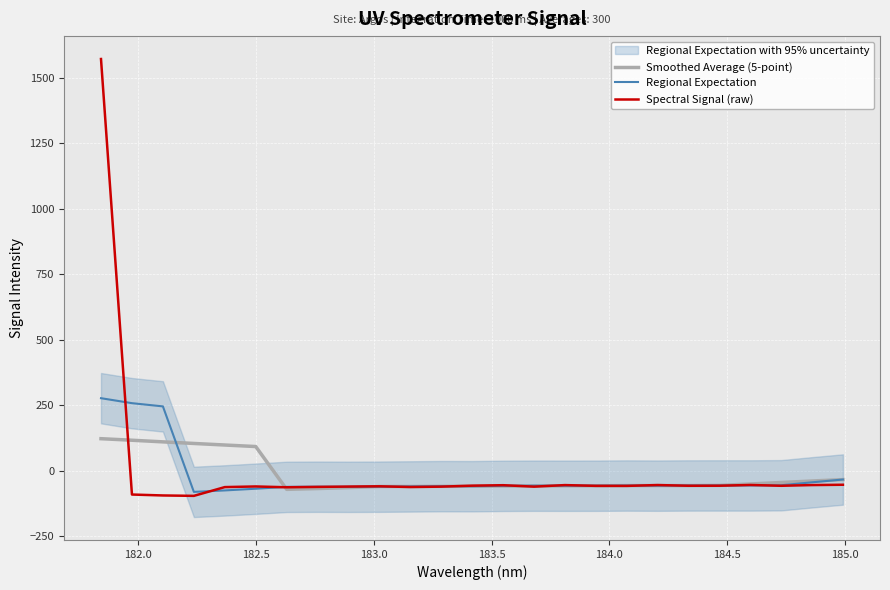

What is the highest value of the Smoothed Average (5-point) series?

123.2